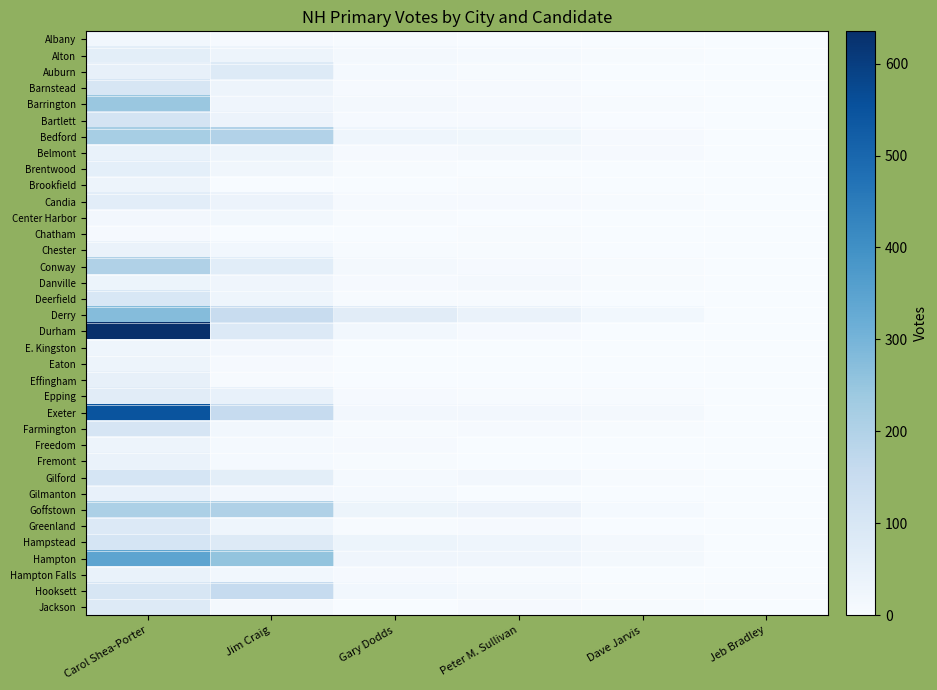

Reading left to right, extract all data points from this chart.

Albany: Carol Shea-Porter=19	Jim Craig=5	Gary Dodds=4	Peter M. Sullivan=0	Dave Jarvis=0	Jeb Bradley=0
Alton: Carol Shea-Porter=63	Jim Craig=31	Gary Dodds=10	Peter M. Sullivan=9	Dave Jarvis=4	Jeb Bradley=1
Auburn: Carol Shea-Porter=52	Jim Craig=84	Gary Dodds=9	Peter M. Sullivan=3	Dave Jarvis=1	Jeb Bradley=1
Barnstead: Carol Shea-Porter=103	Jim Craig=32	Gary Dodds=6	Peter M. Sullivan=5	Dave Jarvis=2	Jeb Bradley=0
Barrington: Carol Shea-Porter=245	Jim Craig=25	Gary Dodds=13	Peter M. Sullivan=6	Dave Jarvis=4	Jeb Bradley=0
Bartlett: Carol Shea-Porter=111	Jim Craig=36	Gary Dodds=6	Peter M. Sullivan=6	Dave Jarvis=1	Jeb Bradley=2
Bedford: Carol Shea-Porter=219	Jim Craig=196	Gary Dodds=28	Peter M. Sullivan=24	Dave Jarvis=6	Jeb Bradley=1
Belmont: Carol Shea-Porter=44	Jim Craig=32	Gary Dodds=5	Peter M. Sullivan=13	Dave Jarvis=6	Jeb Bradley=0
Brentwood: Carol Shea-Porter=59	Jim Craig=22	Gary Dodds=3	Peter M. Sullivan=2	Dave Jarvis=0	Jeb Bradley=0
Brookfield: Carol Shea-Porter=31	Jim Craig=2	Gary Dodds=0	Peter M. Sullivan=3	Dave Jarvis=0	Jeb Bradley=1
Candia: Carol Shea-Porter=66	Jim Craig=35	Gary Dodds=6	Peter M. Sullivan=5	Dave Jarvis=3	Jeb Bradley=0
Center Harbor: Carol Shea-Porter=16	Jim Craig=18	Gary Dodds=4	Peter M. Sullivan=0	Dave Jarvis=1	Jeb Bradley=0
Chatham: Carol Shea-Porter=7	Jim Craig=2	Gary Dodds=1	Peter M. Sullivan=3	Dave Jarvis=0	Jeb Bradley=0
Chester: Carol Shea-Porter=40	Jim Craig=19	Gary Dodds=3	Peter M. Sullivan=3	Dave Jarvis=2	Jeb Bradley=0
Conway: Carol Shea-Porter=202	Jim Craig=68	Gary Dodds=11	Peter M. Sullivan=6	Dave Jarvis=4	Jeb Bradley=2
Danville: Carol Shea-Porter=34	Jim Craig=26	Gary Dodds=5	Peter M. Sullivan=13	Dave Jarvis=3	Jeb Bradley=0
Deerfield: Carol Shea-Porter=99	Jim Craig=28	Gary Dodds=4	Peter M. Sullivan=4	Dave Jarvis=2	Jeb Bradley=0
Derry: Carol Shea-Porter=277	Jim Craig=151	Gary Dodds=70	Peter M. Sullivan=40	Dave Jarvis=18	Jeb Bradley=0
Durham: Carol Shea-Porter=635	Jim Craig=86	Gary Dodds=18	Peter M. Sullivan=6	Dave Jarvis=1	Jeb Bradley=1
E. Kingston: Carol Shea-Porter=29	Jim Craig=17	Gary Dodds=1	Peter M. Sullivan=2	Dave Jarvis=0	Jeb Bradley=0
Eaton: Carol Shea-Porter=30	Jim Craig=6	Gary Dodds=0	Peter M. Sullivan=0	Dave Jarvis=1	Jeb Bradley=1
Effingham: Carol Shea-Porter=50	Jim Craig=3	Gary Dodds=0	Peter M. Sullivan=2	Dave Jarvis=0	Jeb Bradley=0
Epping: Carol Shea-Porter=70	Jim Craig=47	Gary Dodds=5	Peter M. Sullivan=3	Dave Jarvis=3	Jeb Bradley=0
Exeter: Carol Shea-Porter=547	Jim Craig=158	Gary Dodds=16	Peter M. Sullivan=17	Dave Jarvis=13	Jeb Bradley=2
Farmington: Carol Shea-Porter=105	Jim Craig=18	Gary Dodds=3	Peter M. Sullivan=7	Dave Jarvis=4	Jeb Bradley=2
Freedom: Carol Shea-Porter=30	Jim Craig=9	Gary Dodds=5	Peter M. Sullivan=2	Dave Jarvis=1	Jeb Bradley=0
Fremont: Carol Shea-Porter=41	Jim Craig=8	Gary Dodds=4	Peter M. Sullivan=1	Dave Jarvis=0	Jeb Bradley=0
Gilford: Carol Shea-Porter=108	Jim Craig=64	Gary Dodds=8	Peter M. Sullivan=15	Dave Jarvis=4	Jeb Bradley=0
Gilmanton: Carol Shea-Porter=48	Jim Craig=16	Gary Dodds=8	Peter M. Sullivan=2	Dave Jarvis=2	Jeb Bradley=0
Goffstown: Carol Shea-Porter=210	Jim Craig=202	Gary Dodds=33	Peter M. Sullivan=36	Dave Jarvis=9	Jeb Bradley=0
Greenland: Carol Shea-Porter=85	Jim Craig=28	Gary Dodds=4	Peter M. Sullivan=5	Dave Jarvis=1	Jeb Bradley=0
Hampstead: Carol Shea-Porter=109	Jim Craig=80	Gary Dodds=33	Peter M. Sullivan=29	Dave Jarvis=14	Jeb Bradley=0
Hampton: Carol Shea-Porter=344	Jim Craig=254	Gary Dodds=25	Peter M. Sullivan=25	Dave Jarvis=10	Jeb Bradley=0
Hampton Falls: Carol Shea-Porter=44	Jim Craig=19	Gary Dodds=5	Peter M. Sullivan=4	Dave Jarvis=0	Jeb Bradley=0
Hooksett: Carol Shea-Porter=100	Jim Craig=157	Gary Dodds=18	Peter M. Sullivan=10	Dave Jarvis=4	Jeb Bradley=4
Jackson: Carol Shea-Porter=83	Jim Craig=13	Gary Dodds=0	Peter M. Sullivan=6	Dave Jarvis=3	Jeb Bradley=0